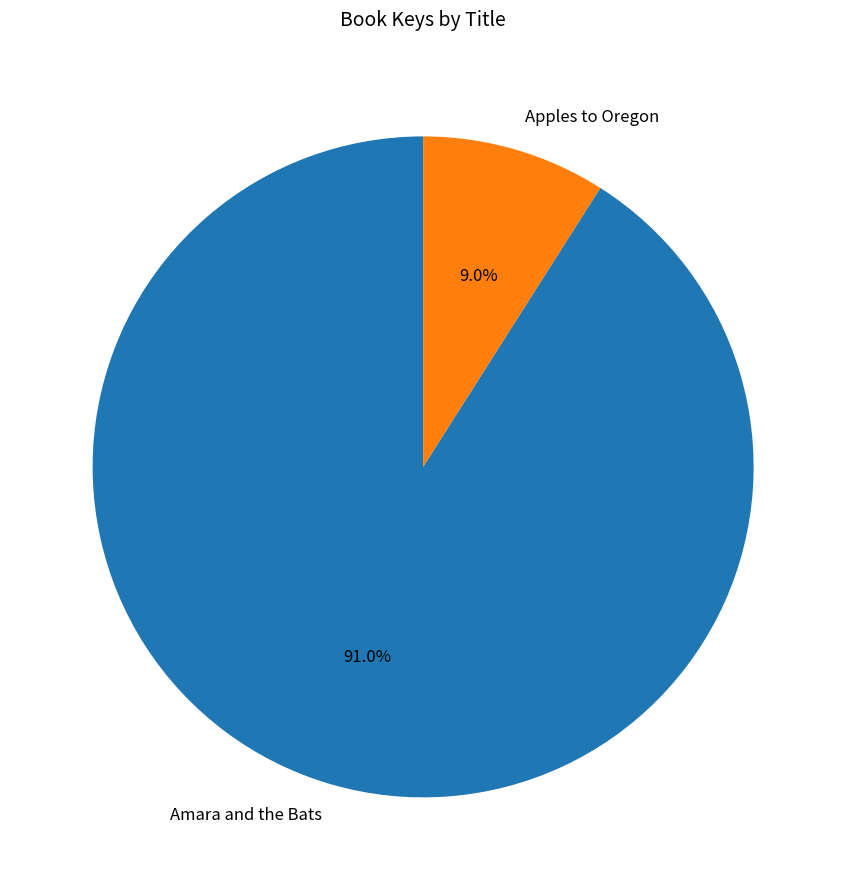

Rank the categories by value from lowest to highest.

Apples to Oregon, Amara and the Bats